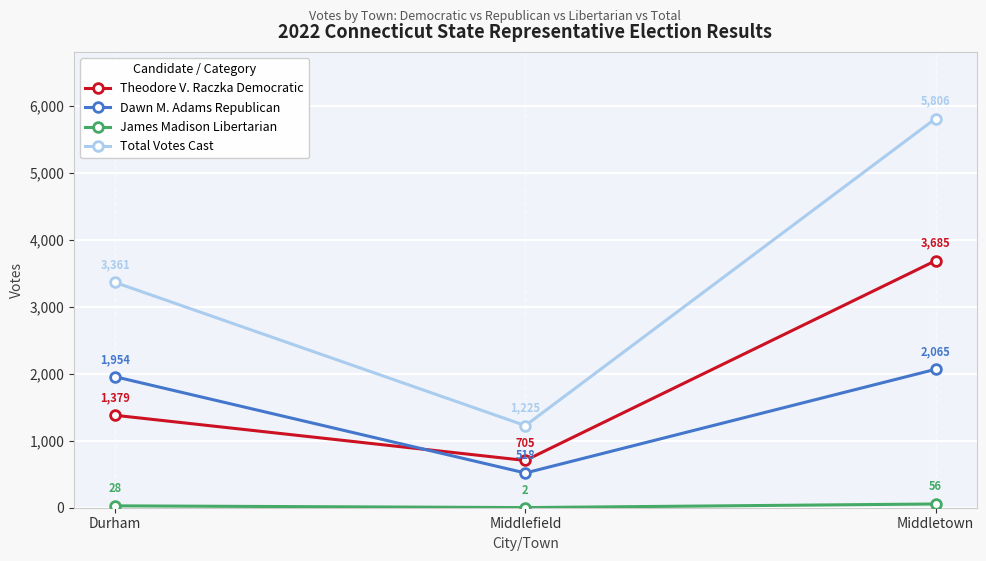

Which series has the widest spread of values?

Total Votes Cast